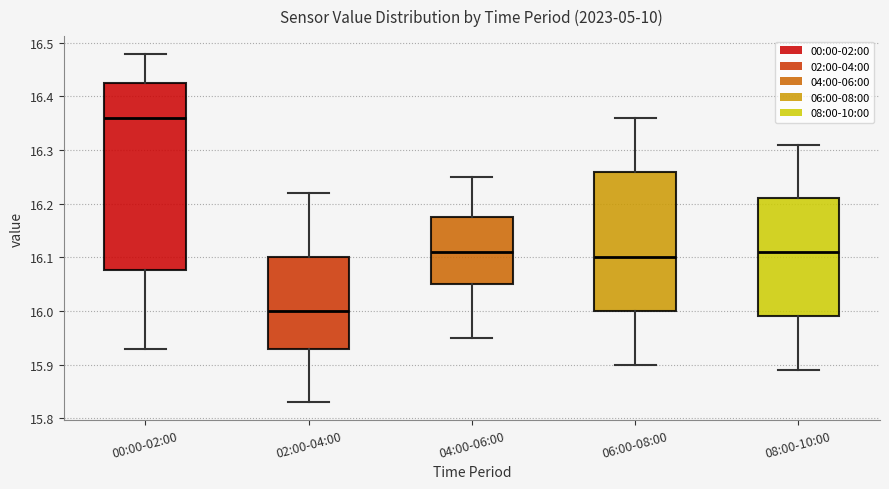

Reading left to right, transcribe this box plot: for each box, give where its median line is, the range the box spans, and where its two whiskers end, as read against the y-axis. The values are not printed on the chart, so give them approximately, as read against the axis.

00:00-02:00: median 16.36, box 16.08 to 16.43, whiskers 15.93 to 16.48
02:00-04:00: median 16.00, box 15.93 to 16.10, whiskers 15.83 to 16.22
04:00-06:00: median 16.11, box 16.05 to 16.18, whiskers 15.95 to 16.25
06:00-08:00: median 16.10, box 16.00 to 16.26, whiskers 15.90 to 16.36
08:00-10:00: median 16.11, box 15.99 to 16.21, whiskers 15.89 to 16.31